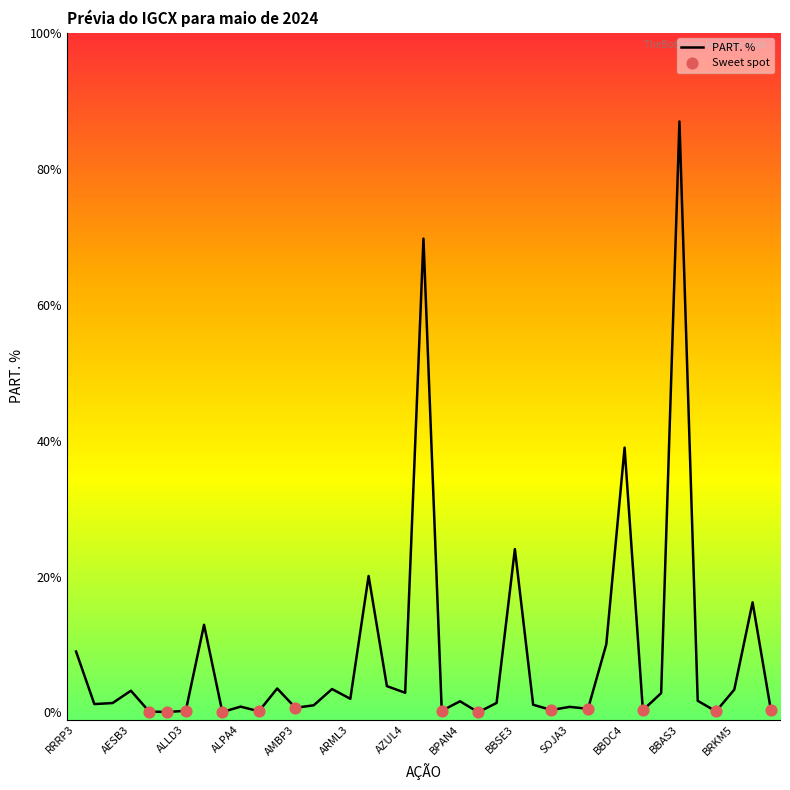

Does the chart have visible grid lines?

No